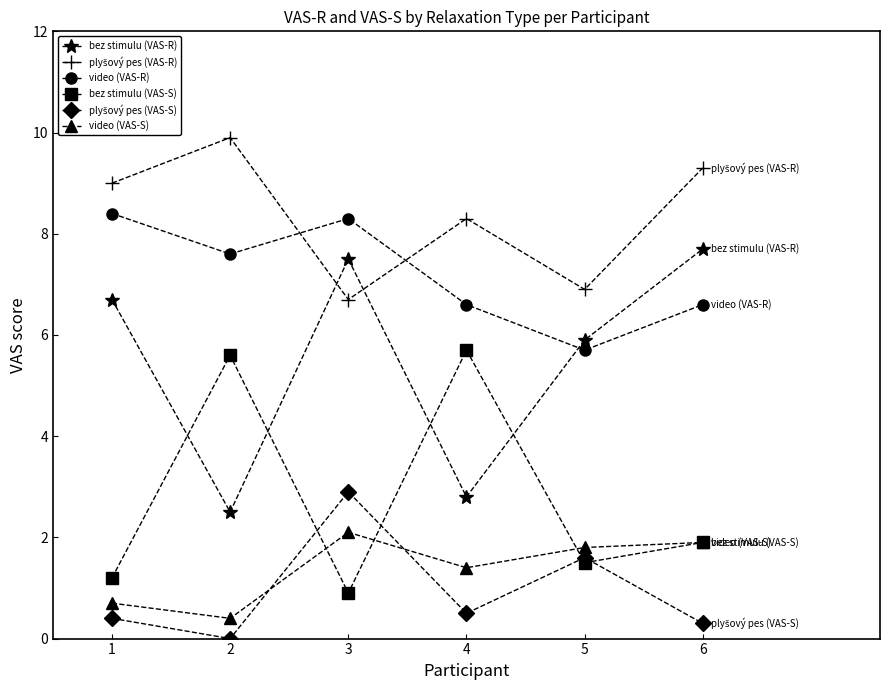

At which label does bez stimulu (VAS-S) first exceed 1?

1